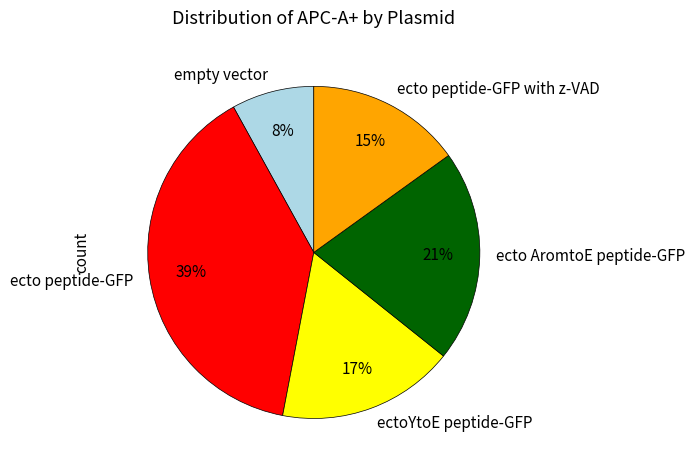

To the nearest percent, what portion does ecto peptide-GFP represent?

39%